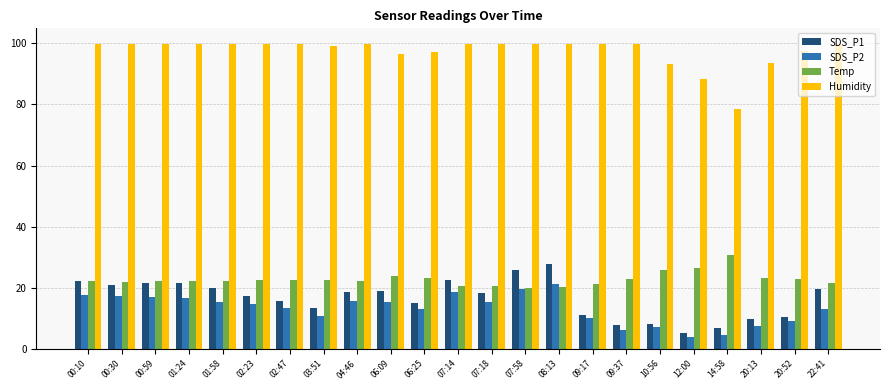

Which series has the widest spread of values?

SDS_P1